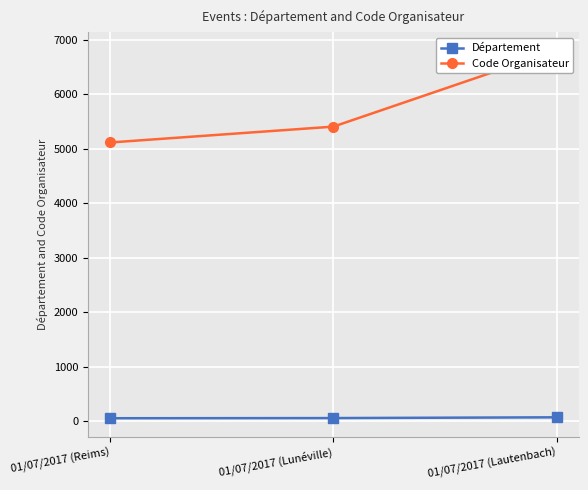

What is the difference between the highest and lowest values at 01/07/2017 (Lautenbach)?

6738